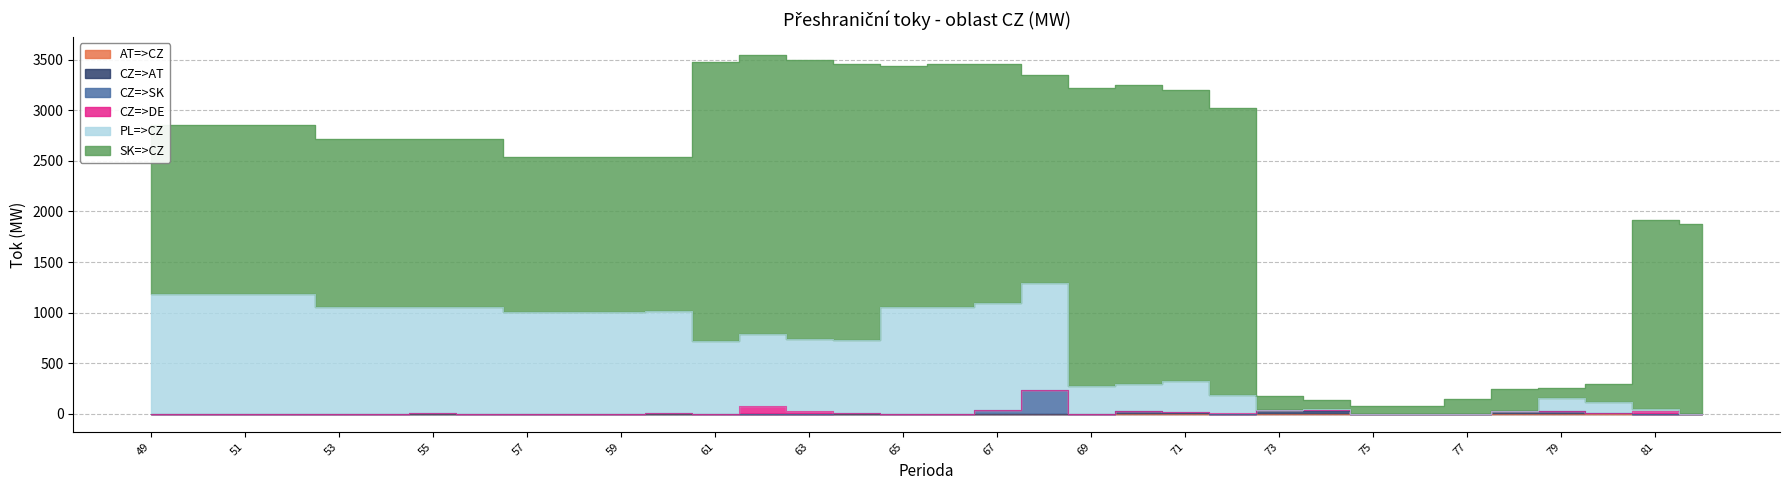

Between 56 and 69, which series saw the biggest shift?

SK=>CZ